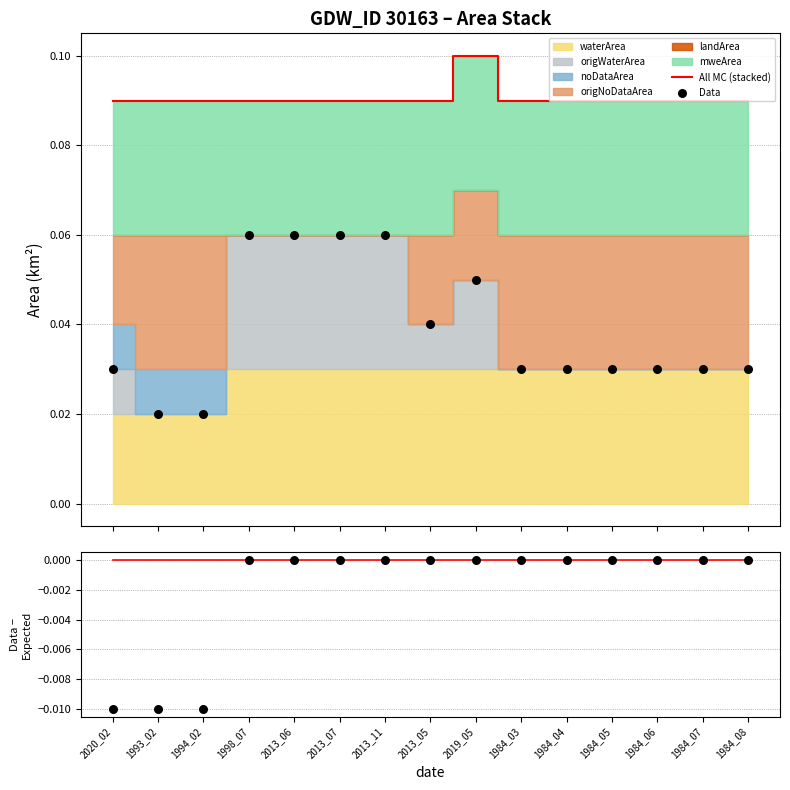

At which category is the sum across all series the highest?

2019_05